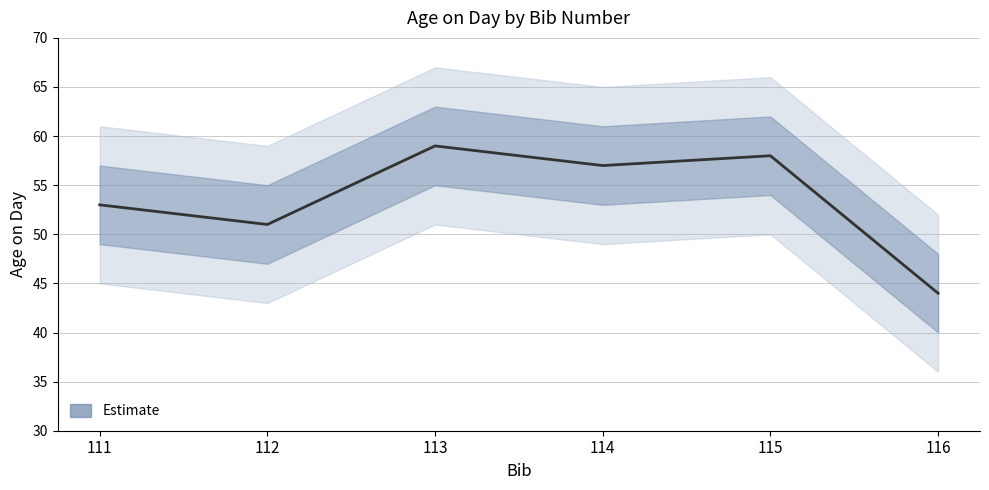

What is the maximum value shown in the chart?

59